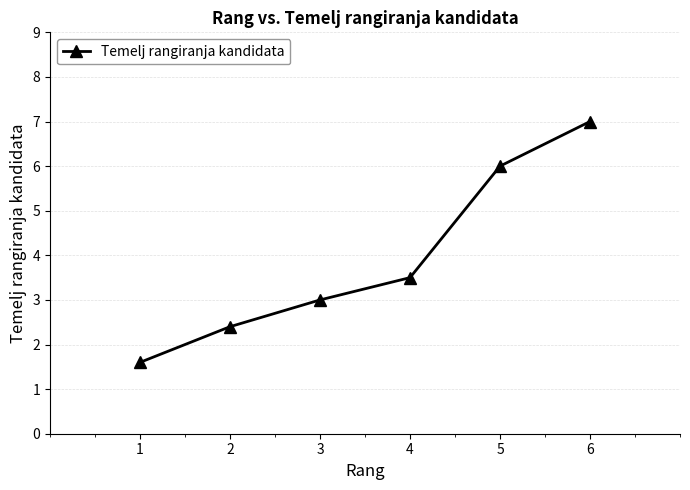

What is the difference between the maximum and second lowest values?

4.6